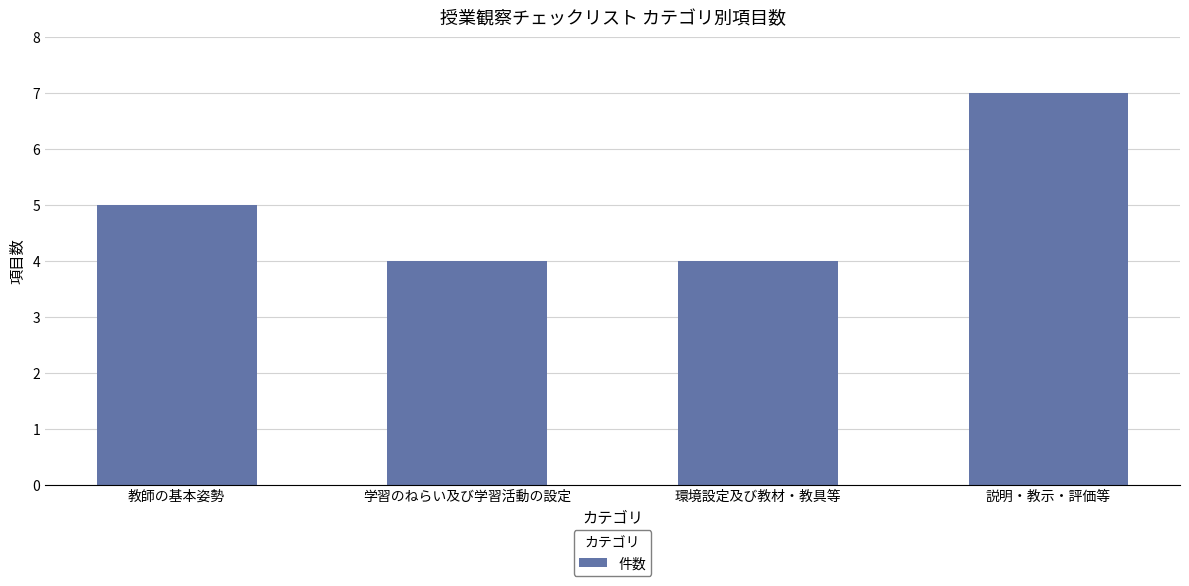

Reading left to right, extract all data points from this chart.

教師の基本姿勢=5	学習のねらい及び学習活動の設定=4	環境設定及び教材・教具等=4	説明・教示・評価等=7